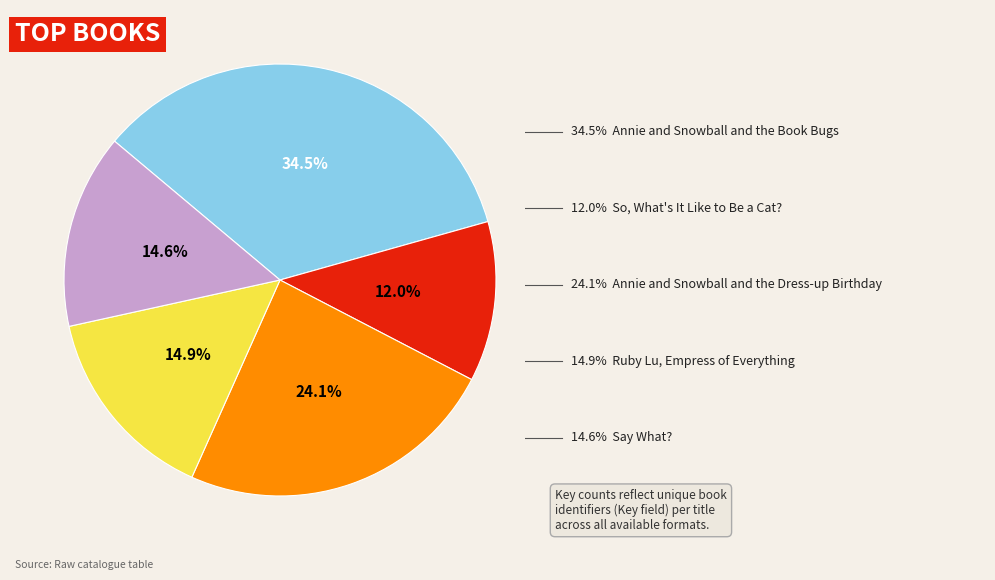

Does any single category account for the majority?

No